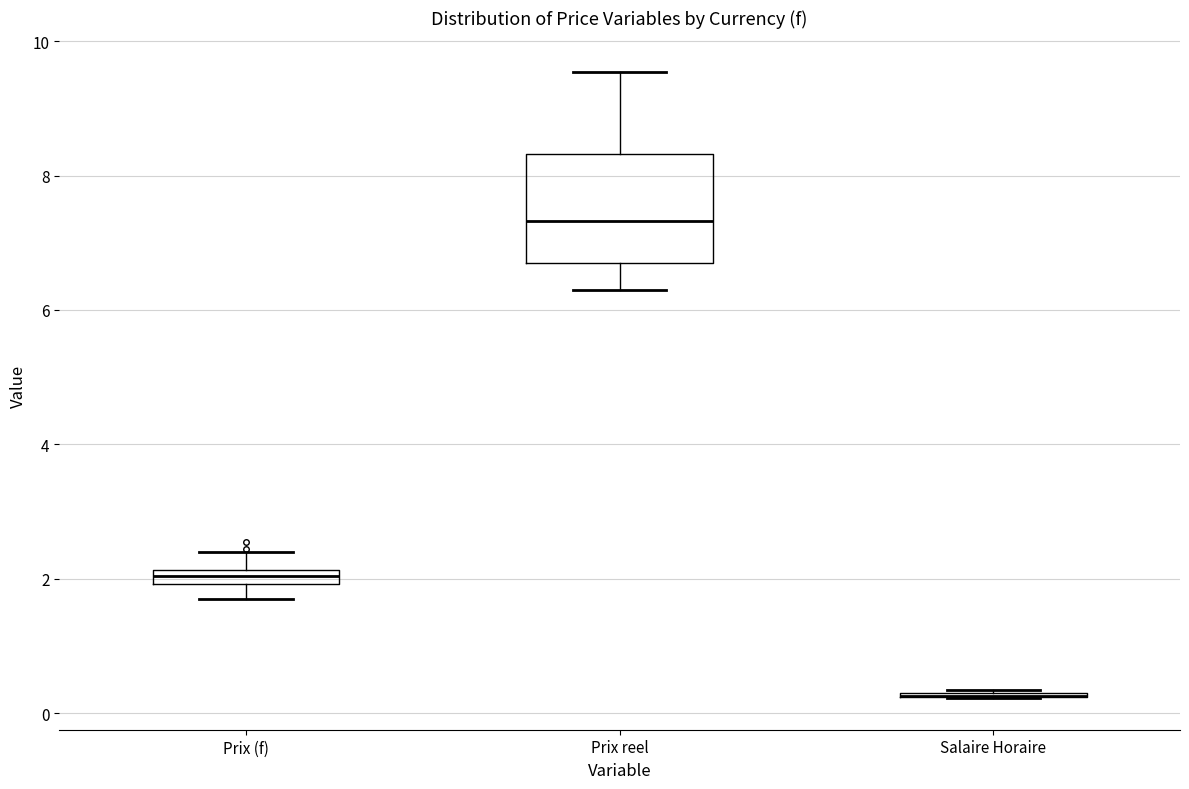

Comparing the boxes themselves (not the whiskers), which one is the tallest?

Prix reel